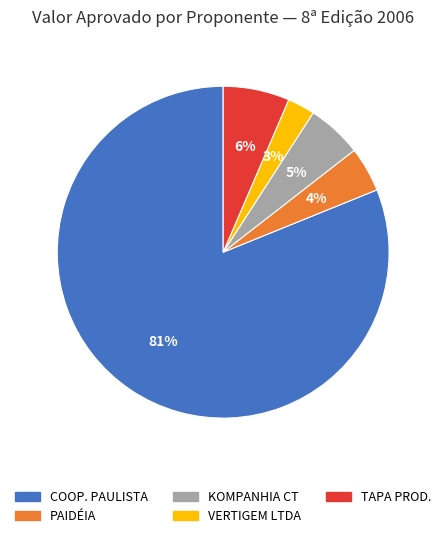

Does any single category account for the majority?

Yes